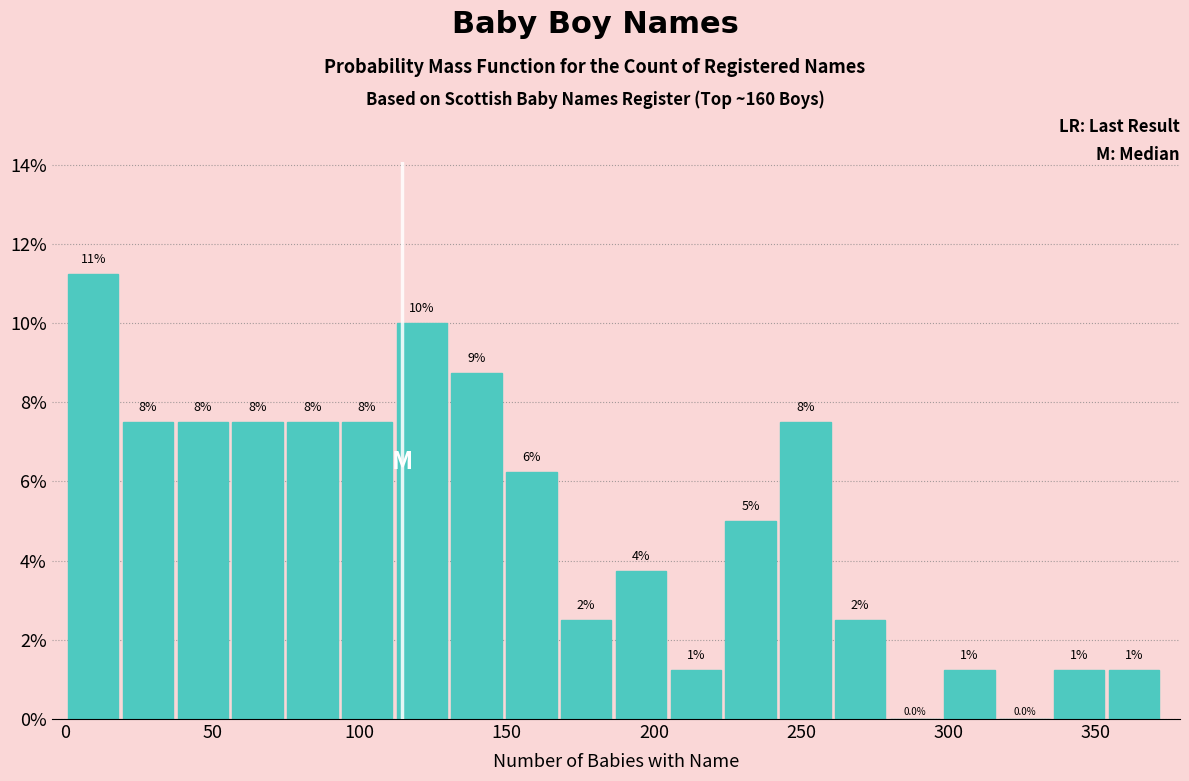

Around what value on the x-axis is the tallest bar? Give the approximate position of its centre, as read against the axis.

10